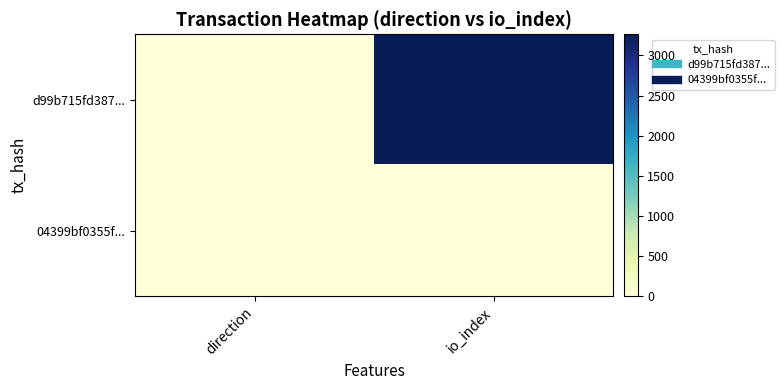

Count the number of data series in this chart.

2